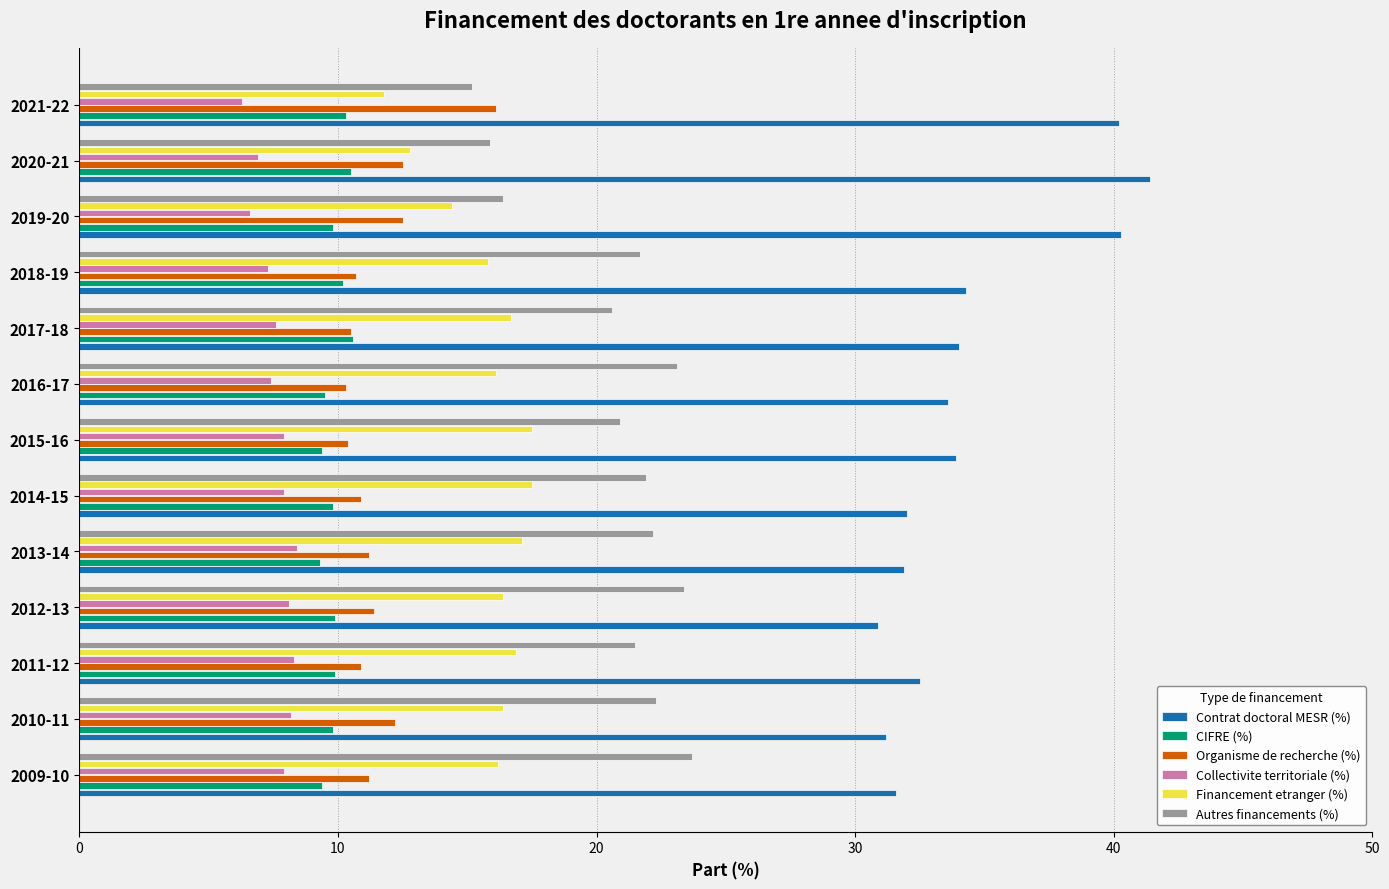

What is the total value across all series at 2021-22?

99.9